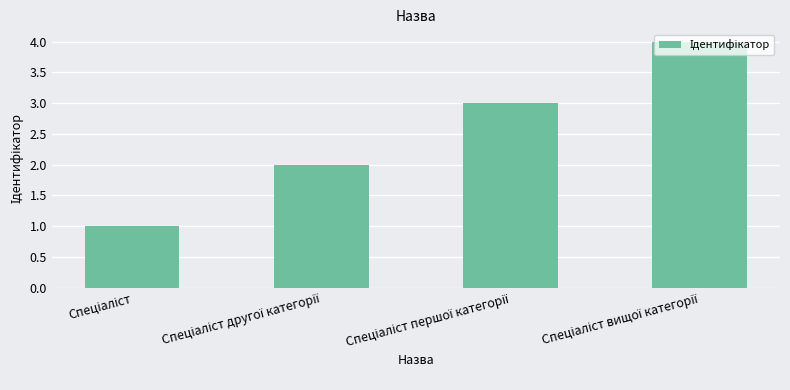

What is the sum of all values?

10